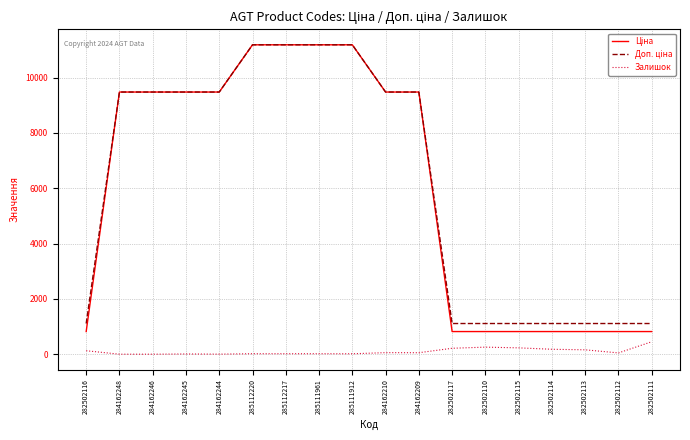

Is it true that Залишок equals 214.0 at 282502117?

True